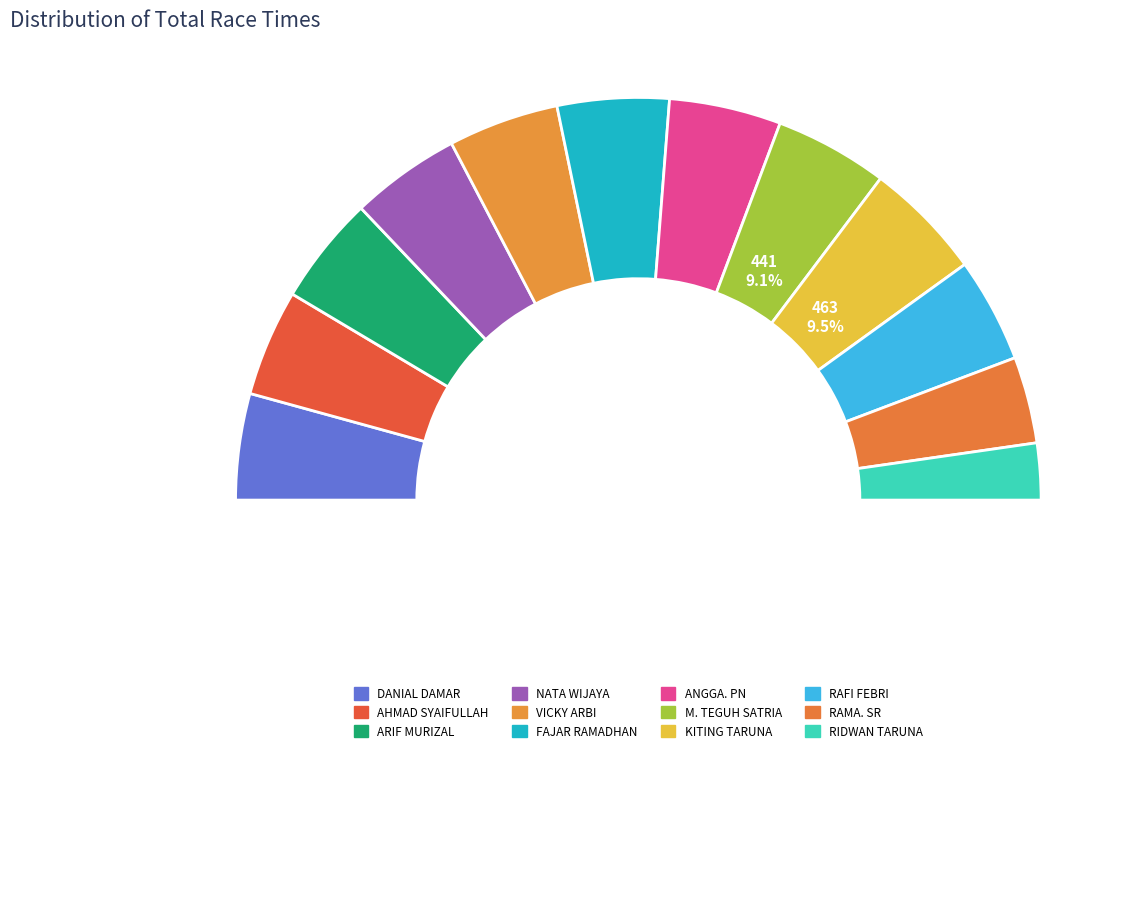

Which category has the smallest portion of the pie?

RIDWAN TARUNA